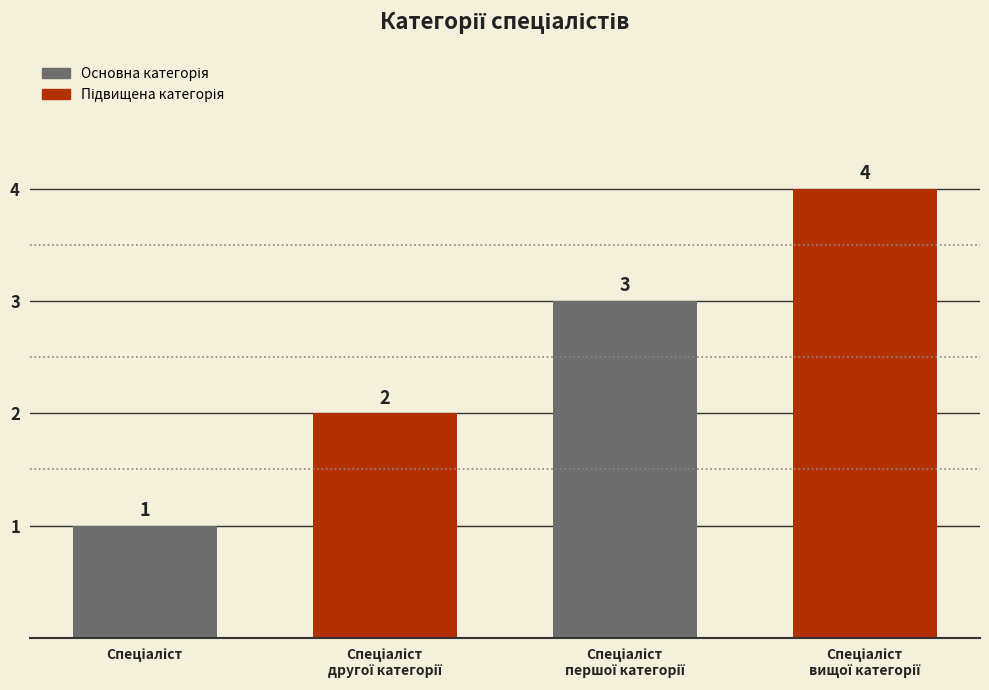

How many values are between 2 and 4?

3